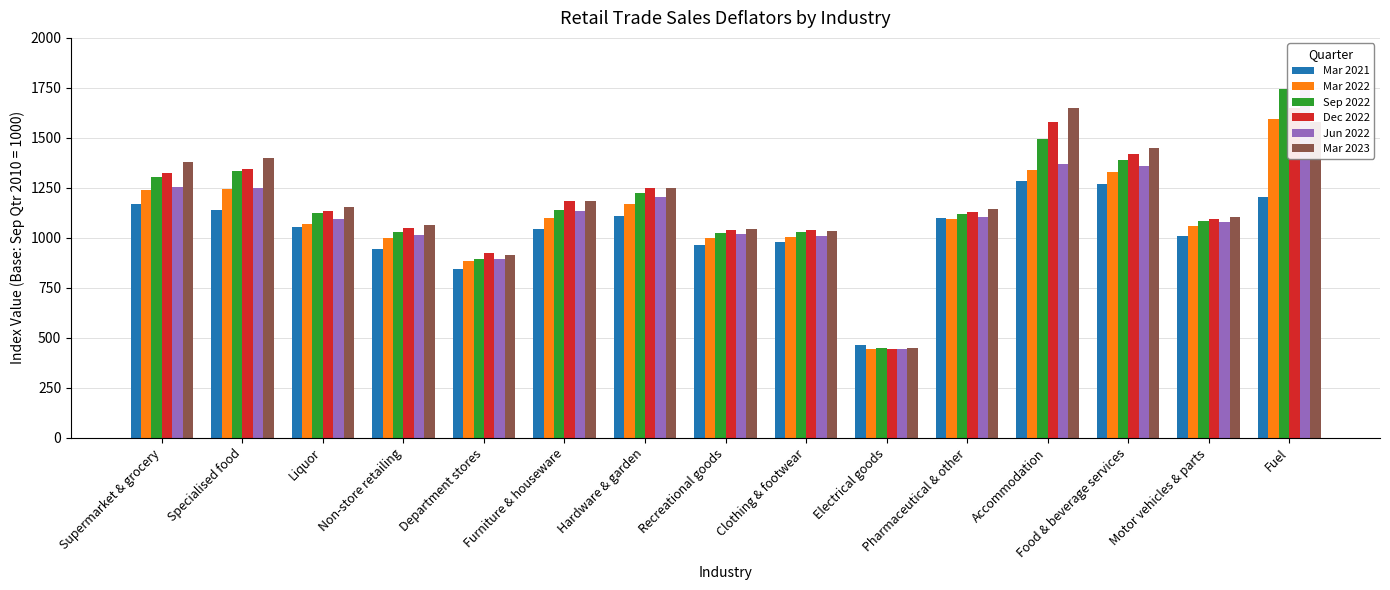

Reading left to right, list all the values displayed in this chart.

Mar 2021: 1167	1137	1054	945	845	1042	1109	964	980	463	1098	1284	1269	1008	1202
Mar 2022: 1241	1246	1070	1001	883	1099	1170	1000	1005	444	1095	1339	1330	1061	1595
Sep 2022: 1303	1335	1125	1031	896	1140	1224	1024	1028	449	1117	1496	1388	1086	1744
Dec 2022: 1322	1343	1133	1051	924	1183	1250	1040	1037	446	1131	1577	1420	1096	1651
Jun 2022: 1254	1251	1093	1013	893	1136	1202	1020	1007	442	1103	1367	1360	1079	1777
Mar 2023: 1380	1398	1154	1062	916	1184	1251	1043	1035	448	1142	1650	1447	1106	1580